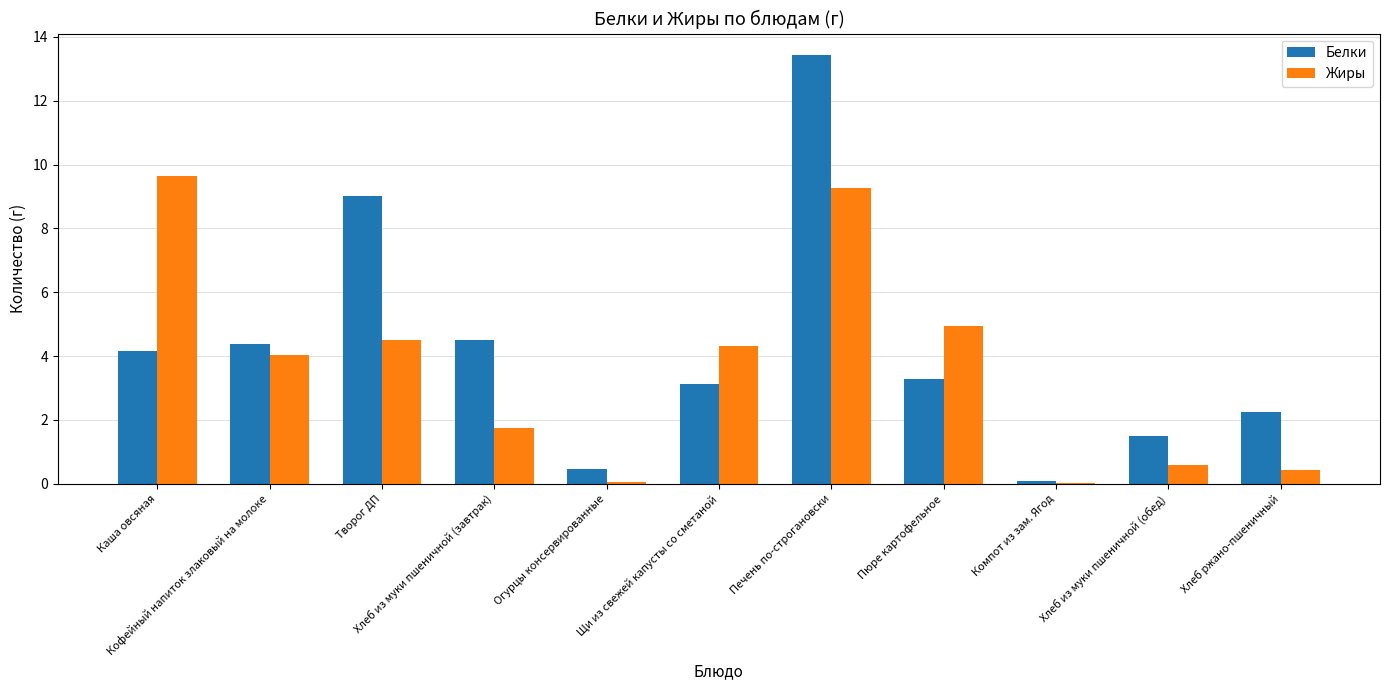

What is the sum of all Жиры values?

39.6